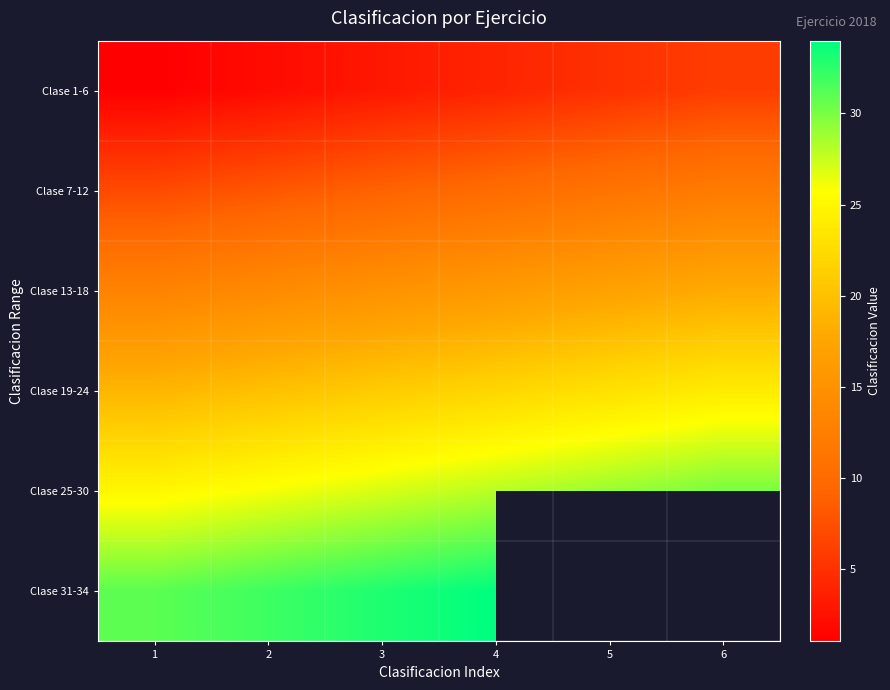

What is the lowest value of the Clase 1-6 series?

1.0